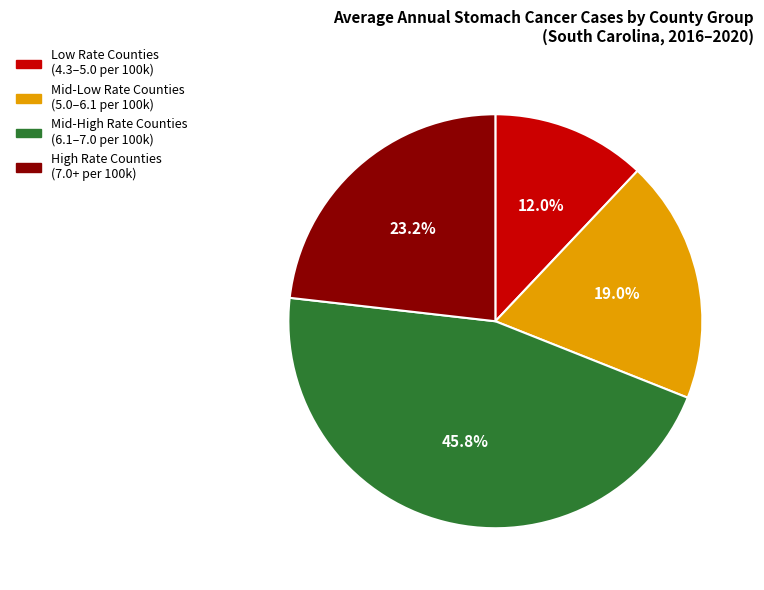

Is there a majority slice in this chart?

No